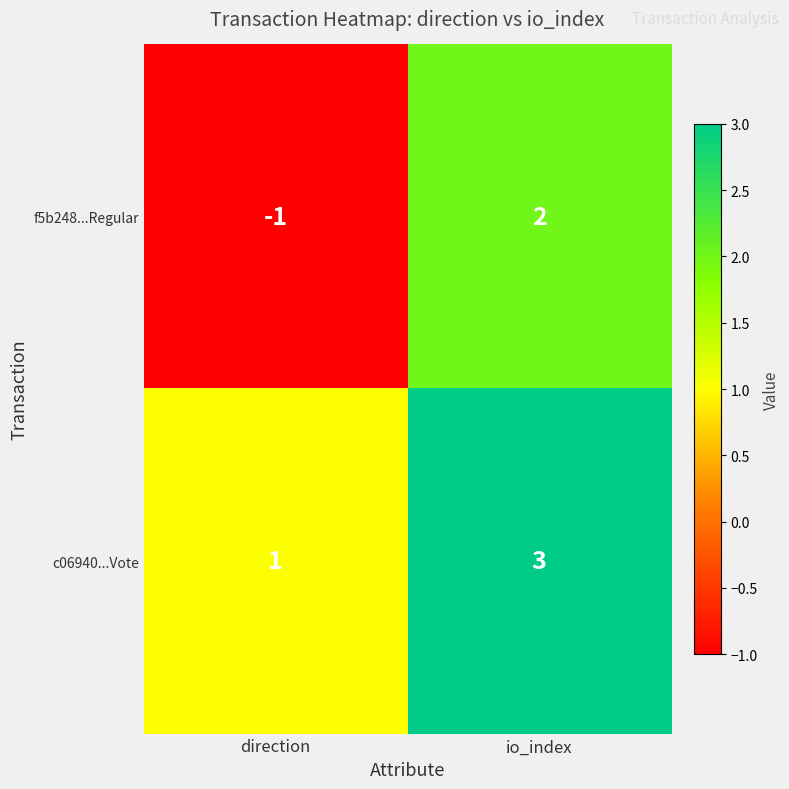

List the series in order of their peak value, lowest first.

f5b248...Regular, c06940...Vote